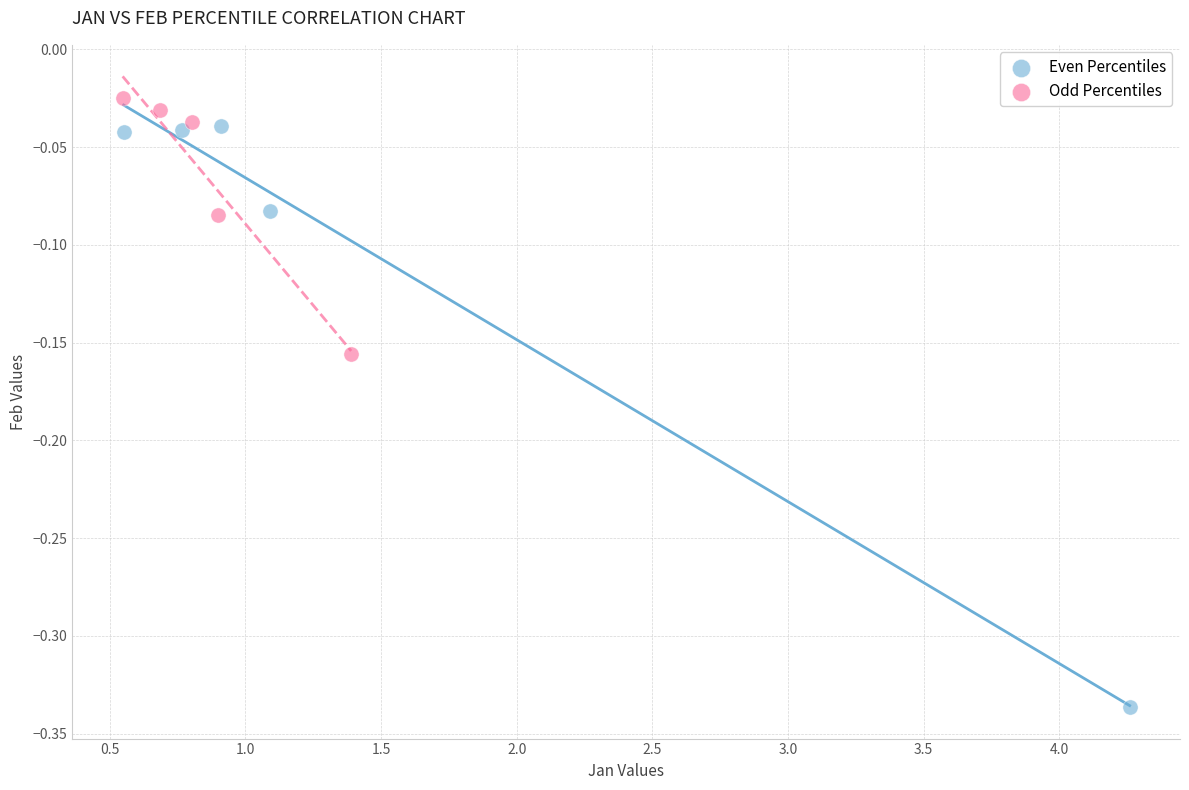

Which series has the widest spread of Y values?

Even Percentiles